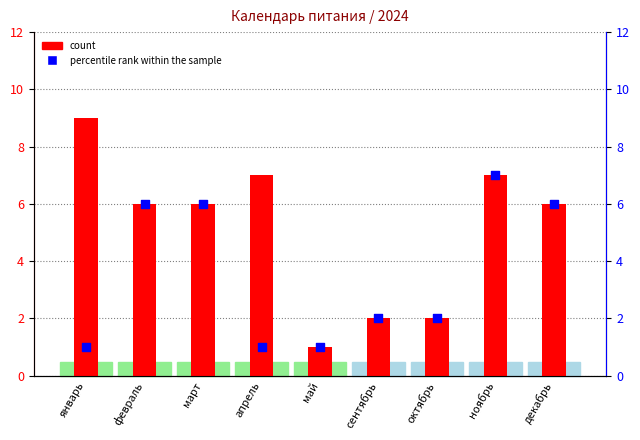

Which series contains the lowest Y value?

count